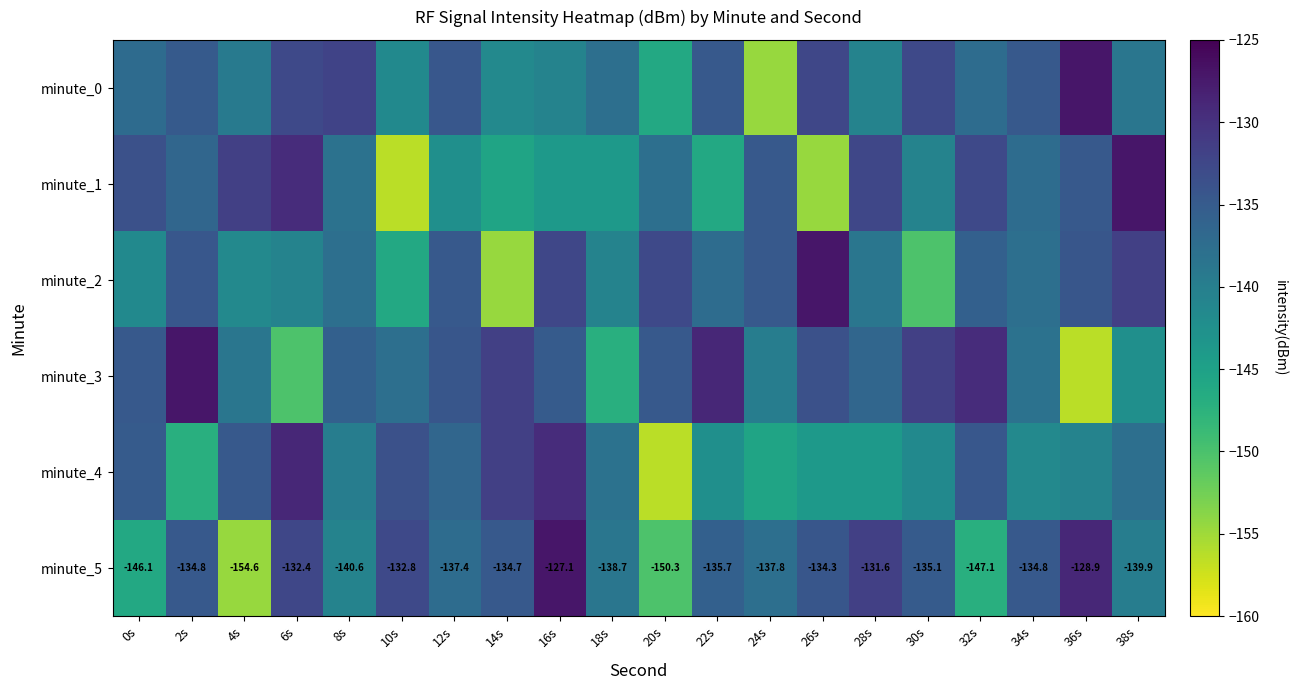

Which series has the widest spread of values?

minute_1